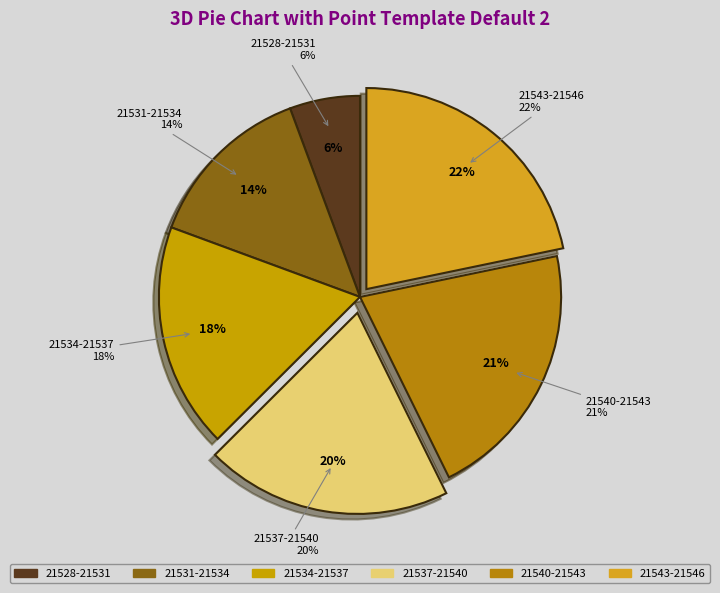

To the nearest percent, what is the average slice percentage?

17%